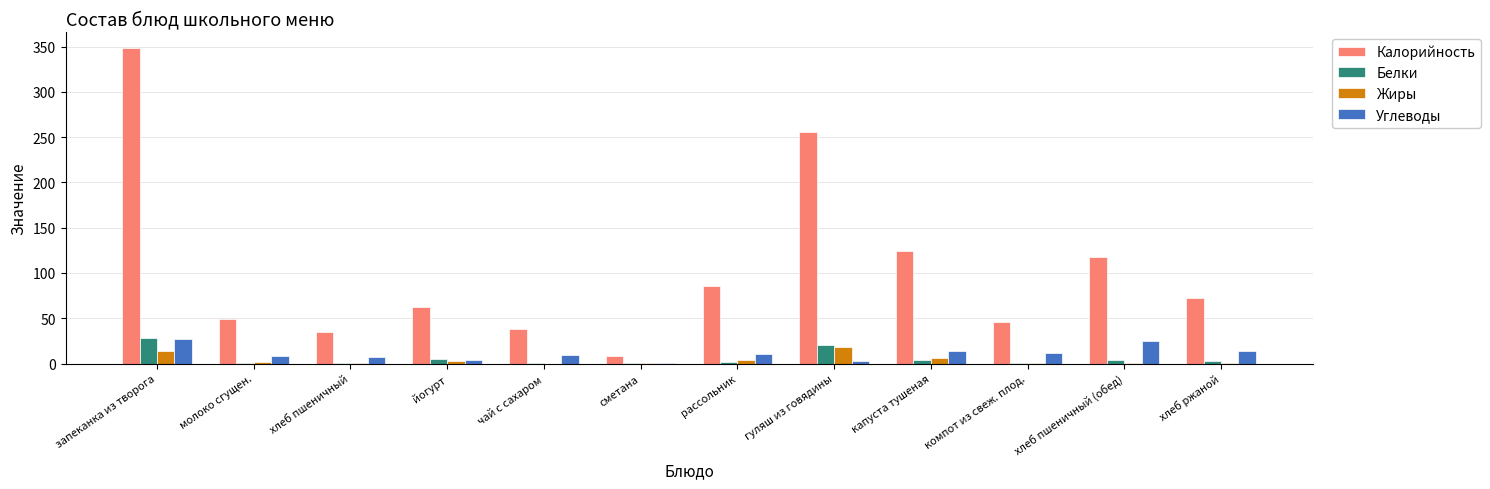

What is the sum of all Белки values?

68.8